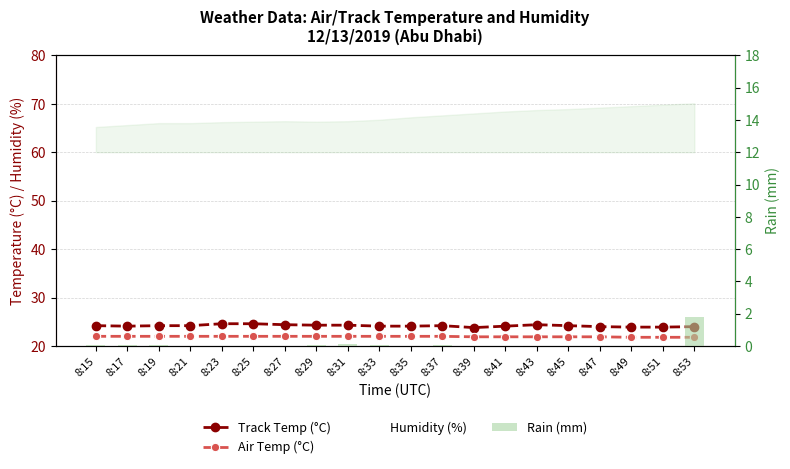

What is the value of the Rain (mm) bar at the 9th from the left?

0.1